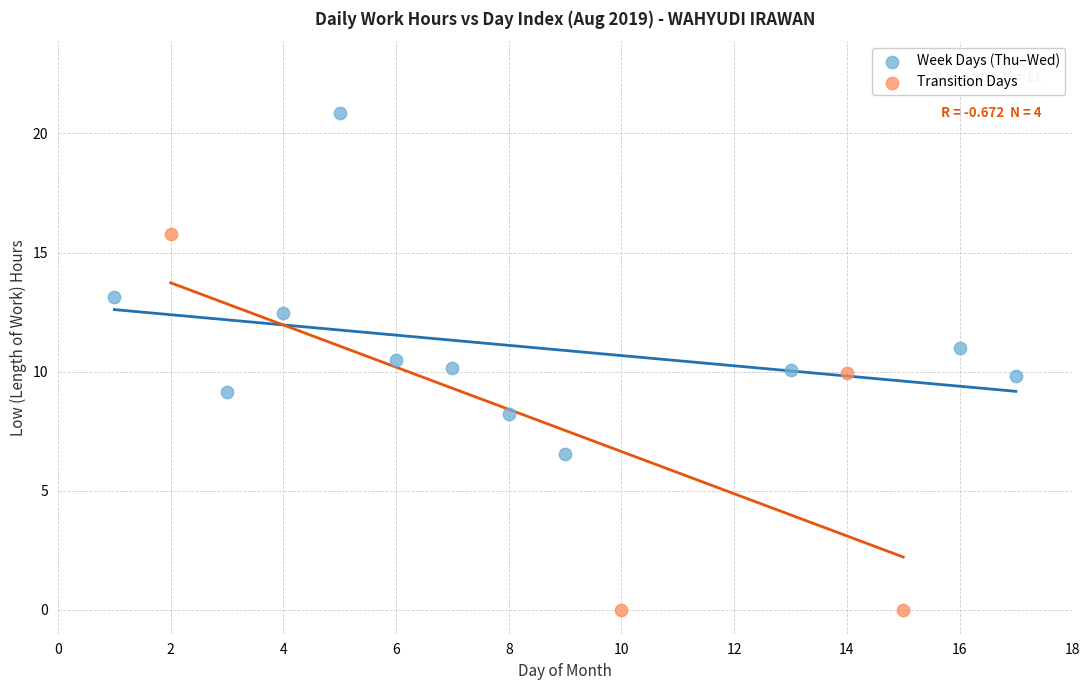

Which series reaches the maximum Y coordinate?

Week Days (Thu–Wed)